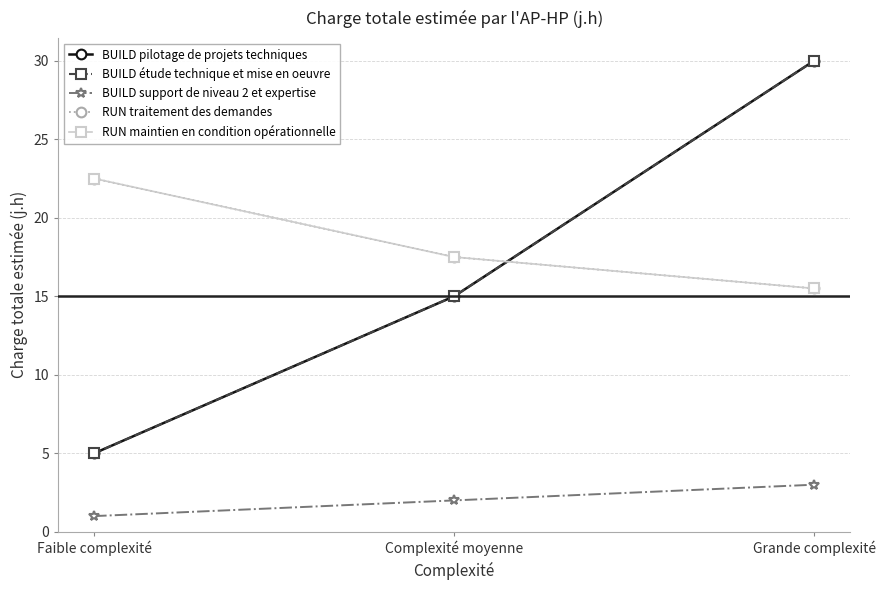

Is this an area chart (filled region under the line)?

No